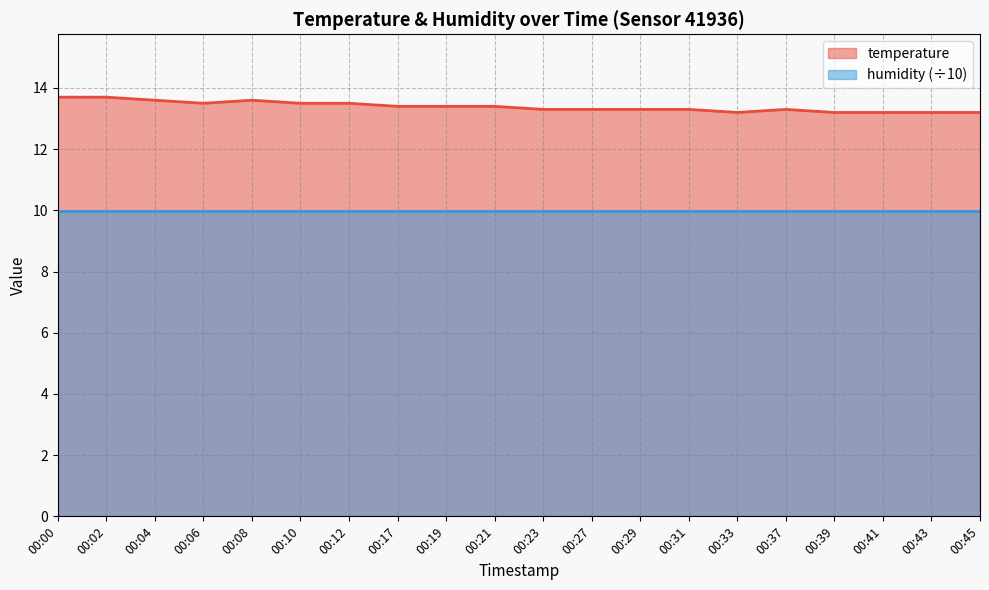

Reading left to right, extract all data points from this chart.

00:00=13.7	00:02=13.7	00:04=13.6	00:06=13.5	00:08=13.6	00:10=13.5	00:12=13.5	00:17=13.4	00:19=13.4	00:21=13.4	00:23=13.3	00:27=13.3	00:29=13.3	00:31=13.3	00:33=13.2	00:37=13.3	00:39=13.2	00:41=13.2	00:43=13.2	00:45=13.2